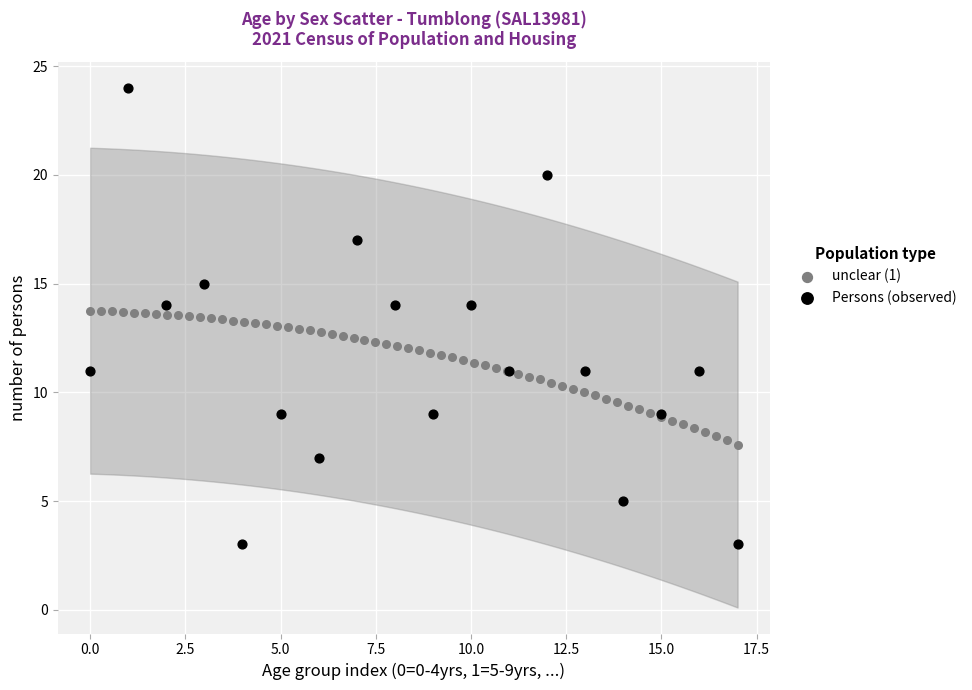

Which series has the largest Y range (max minus min)?

Persons (observed)